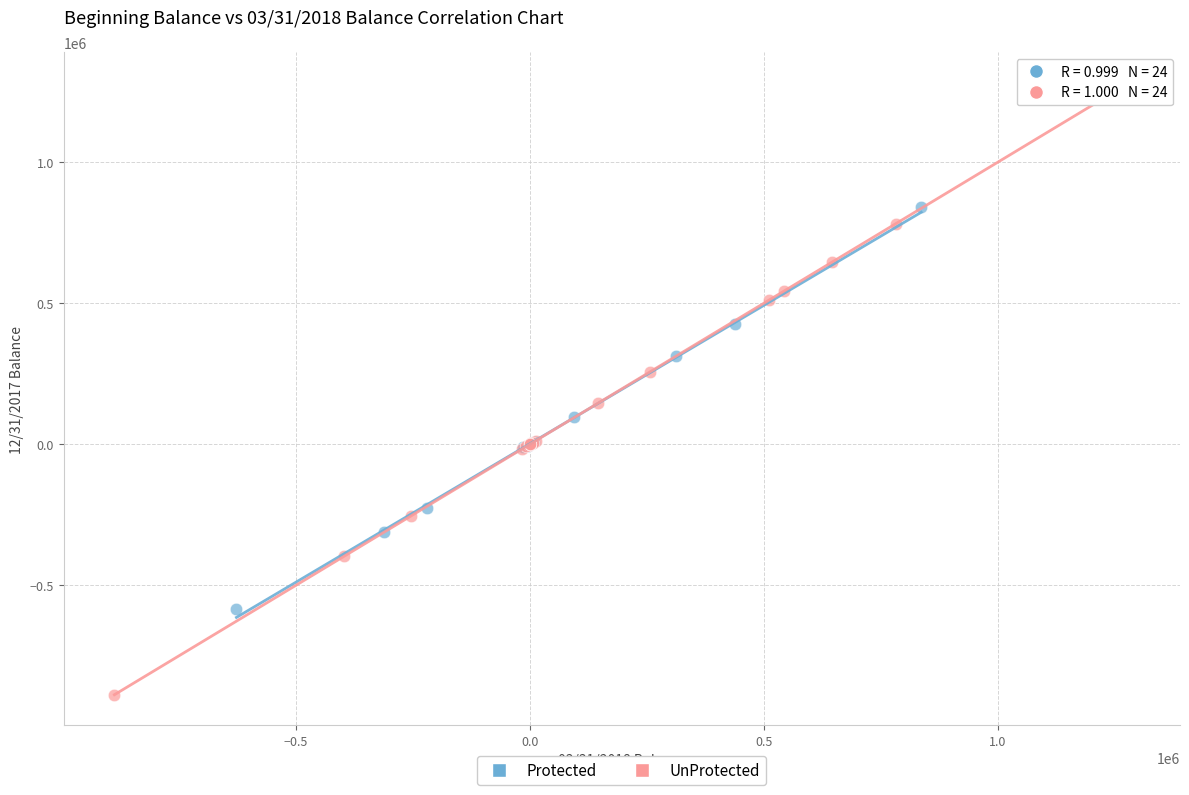

Which series contains the highest Y value?

UnProtected